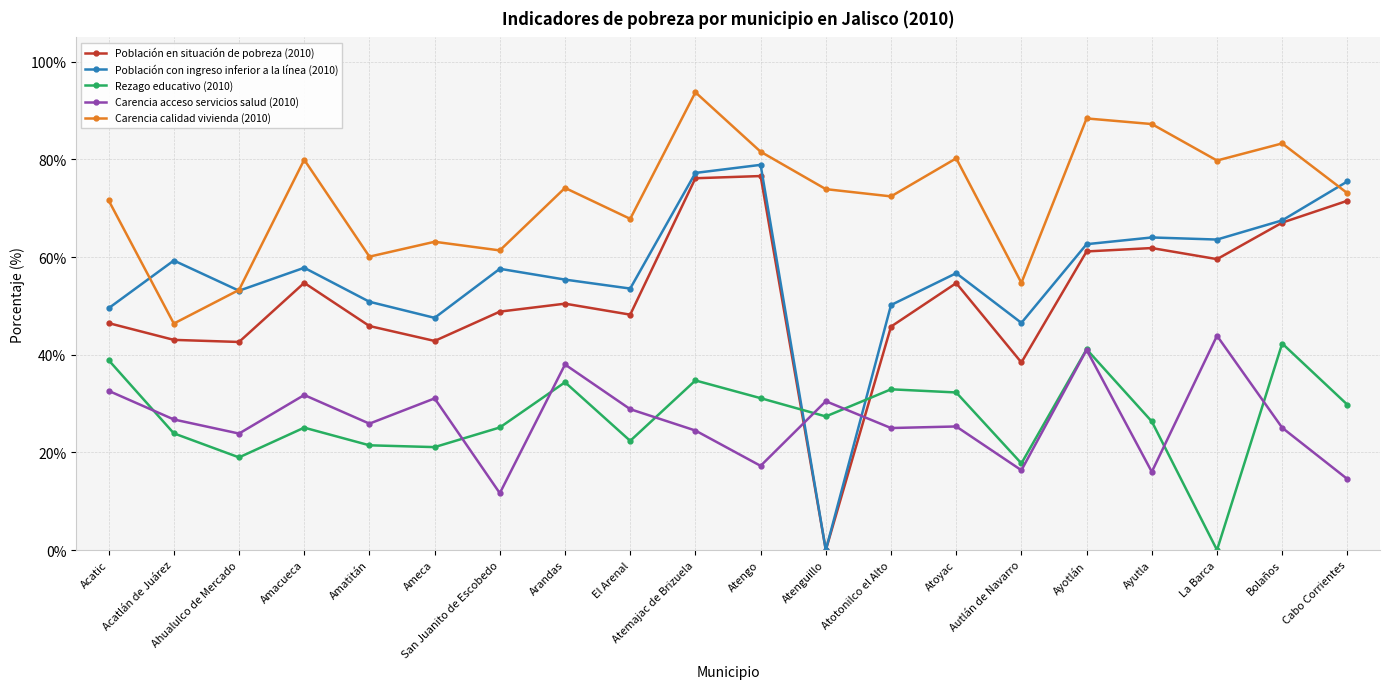

Where is the first local minimum for Carencia calidad vivienda (2010)?

Acatlán de Juárez